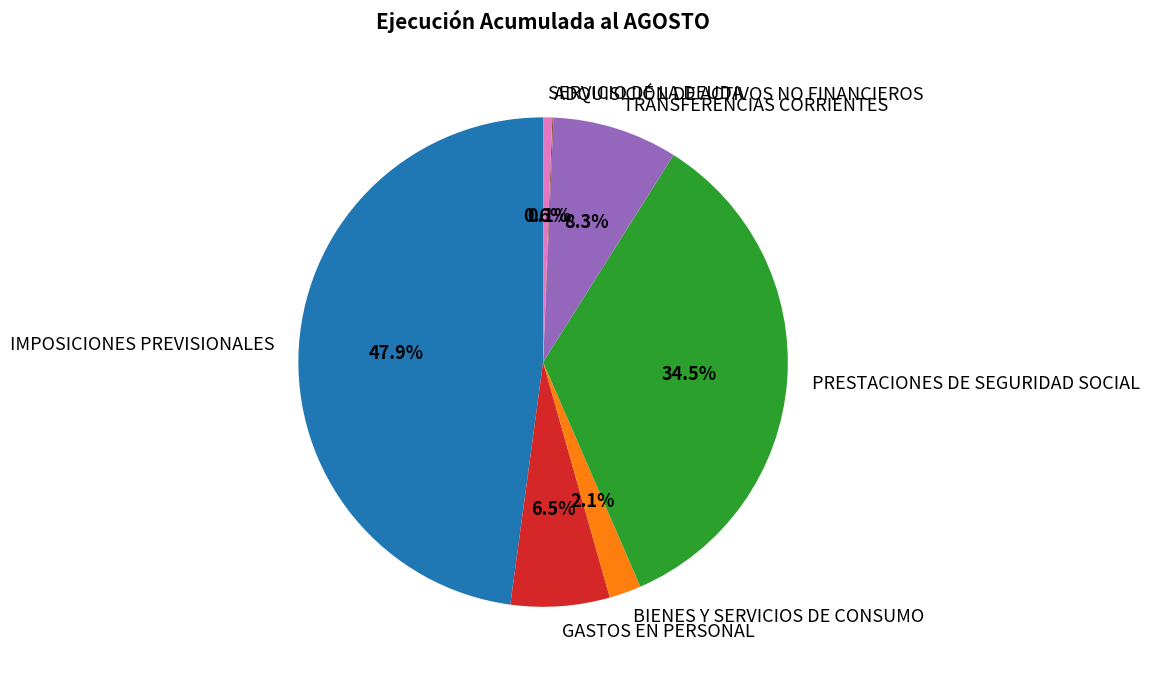

Do PRESTACIONES DE SEGURIDAD SOCIAL and TRANSFERENCIAS CORRIENTES together represent more than half of the pie?

No